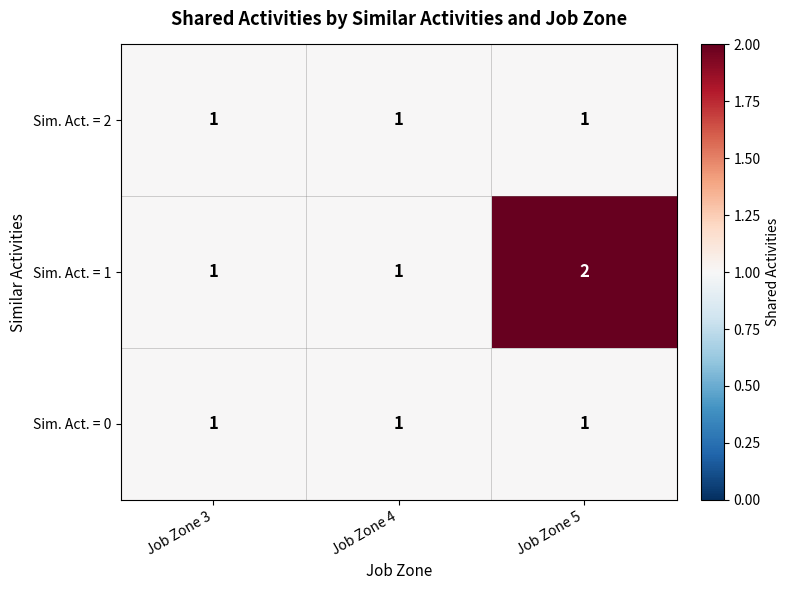

How many Sim. Act. = 1 values are between 1 and 2?

3